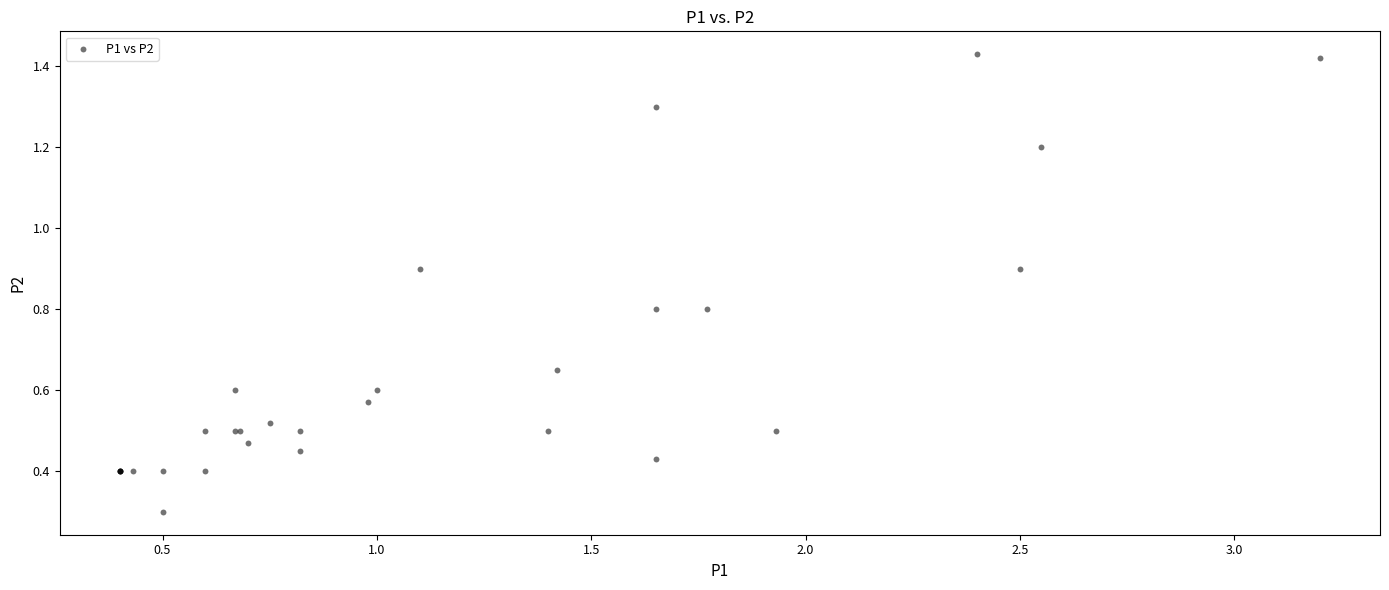

What Y value in the scatter plot is closest to 0?

0.3